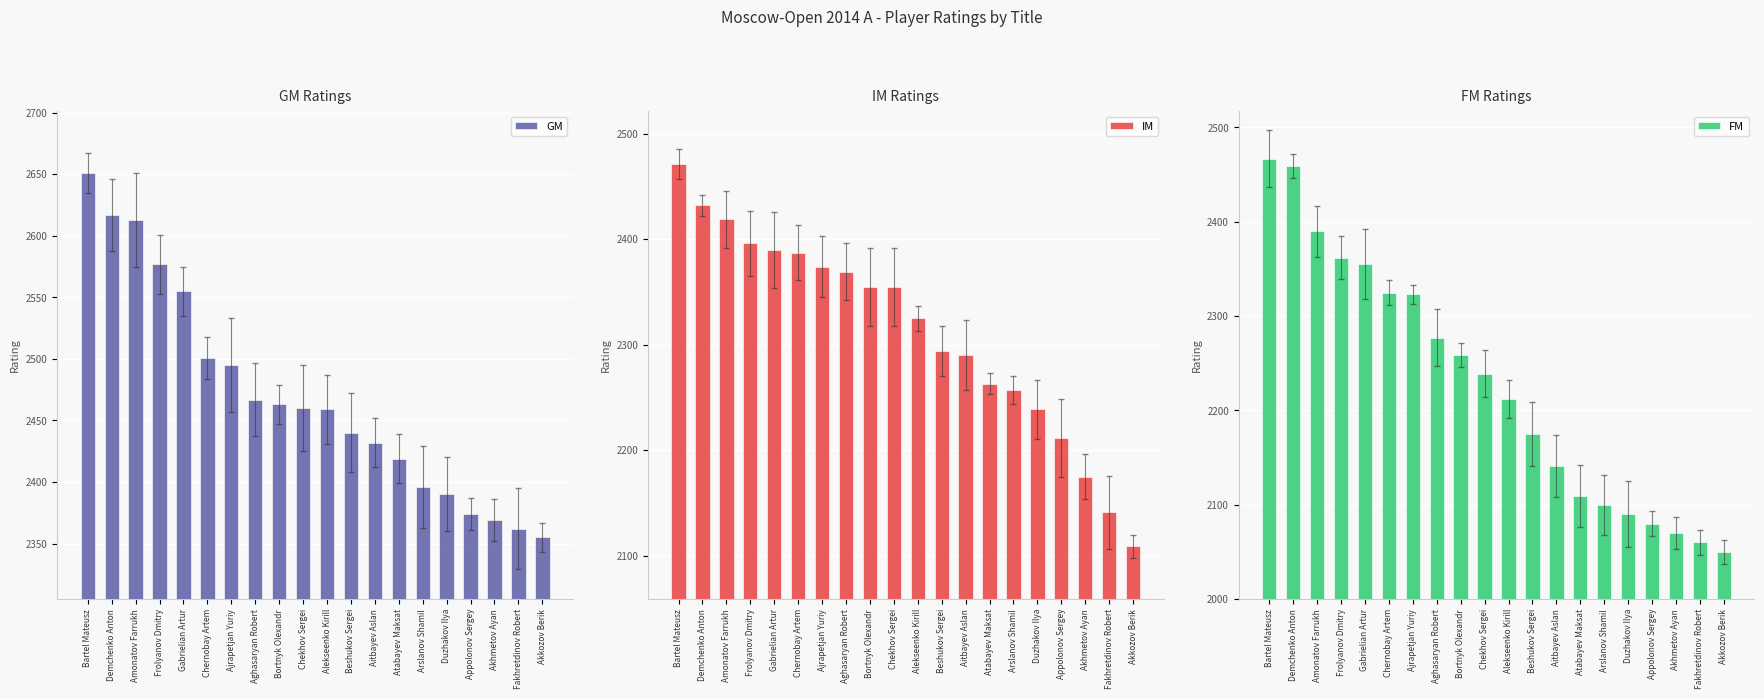

Which series has the largest range (max minus min)?

FM